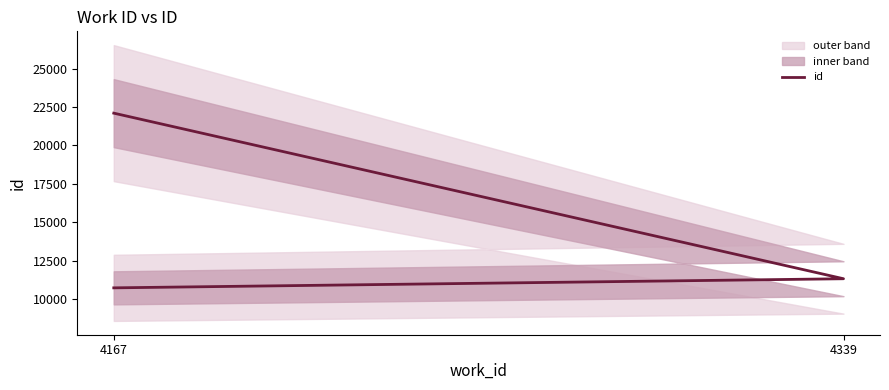

How many lines are shown in the chart?

1